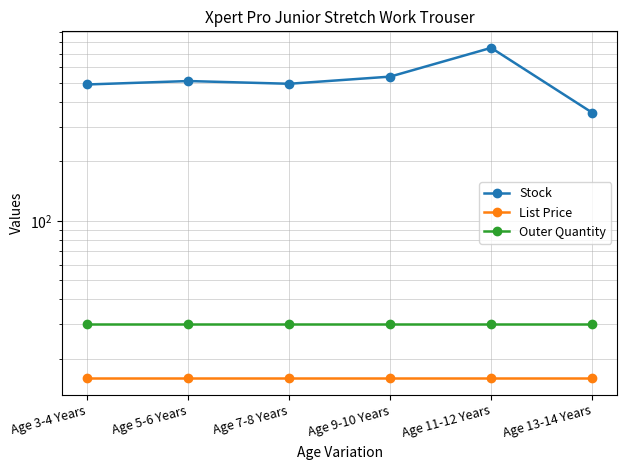

Where is the first local minimum for Stock?

Age 7-8 Years